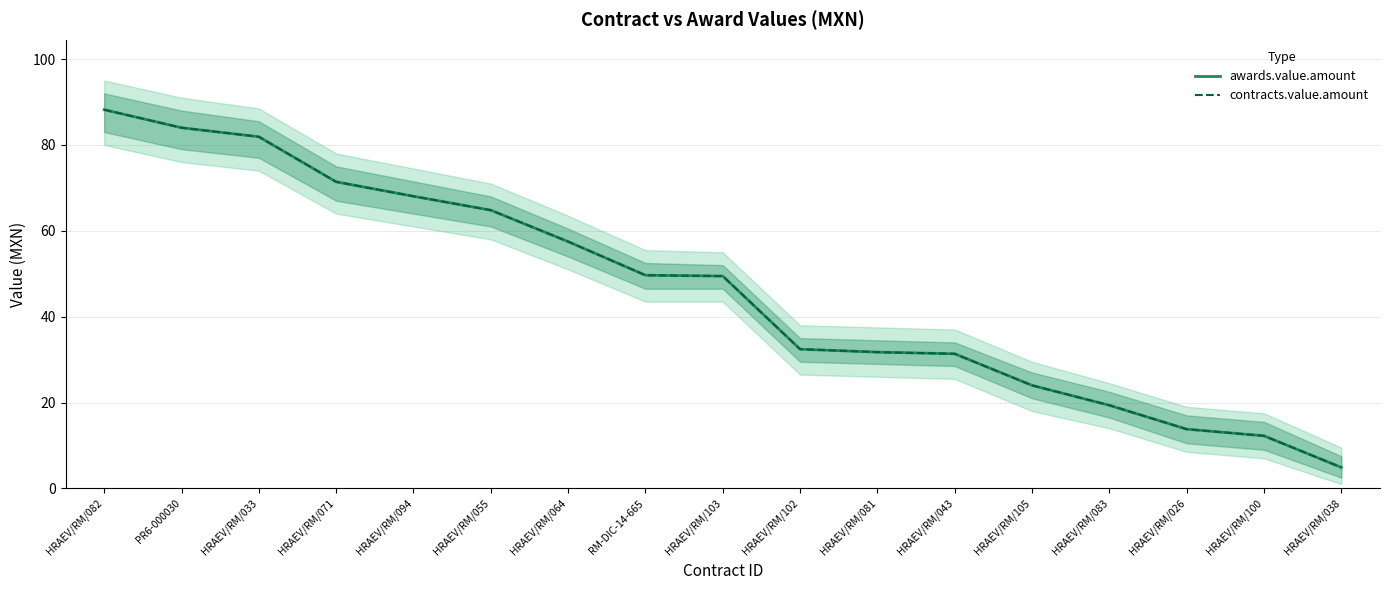

Reading left to right, what are all the values shown in this chart?

awards.value.amount: 88.2	84.0	81.9	71.4	68.0	64.8	57.5	49.6	49.5	32.4	31.7	31.4	24.0	19.4	13.8	12.2	4.9
contracts.value.amount: 88.2	84.0	81.9	71.4	68.0	64.8	57.5	49.6	49.5	32.4	31.7	31.4	24.0	19.4	13.8	12.2	4.9